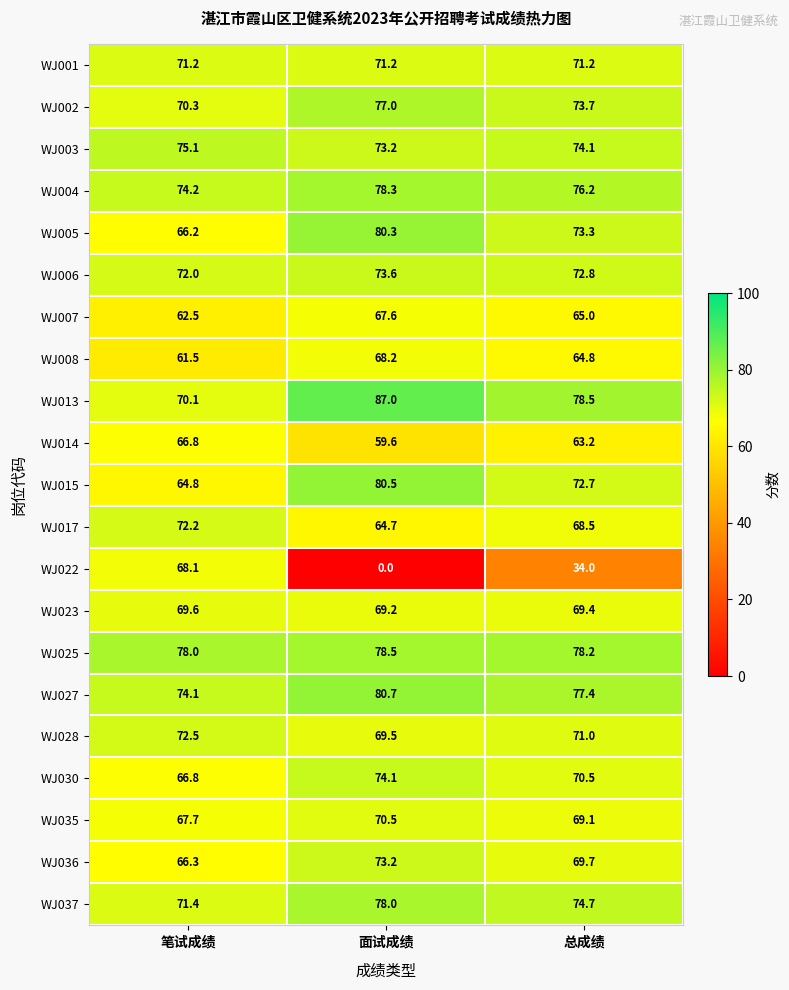

Which series has the widest spread of values?

WJ022